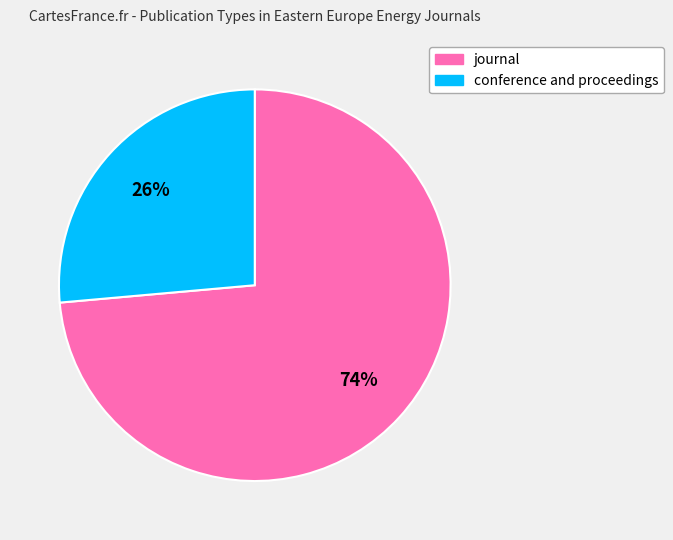

Rank the categories by value from highest to lowest.

journal, conference and proceedings